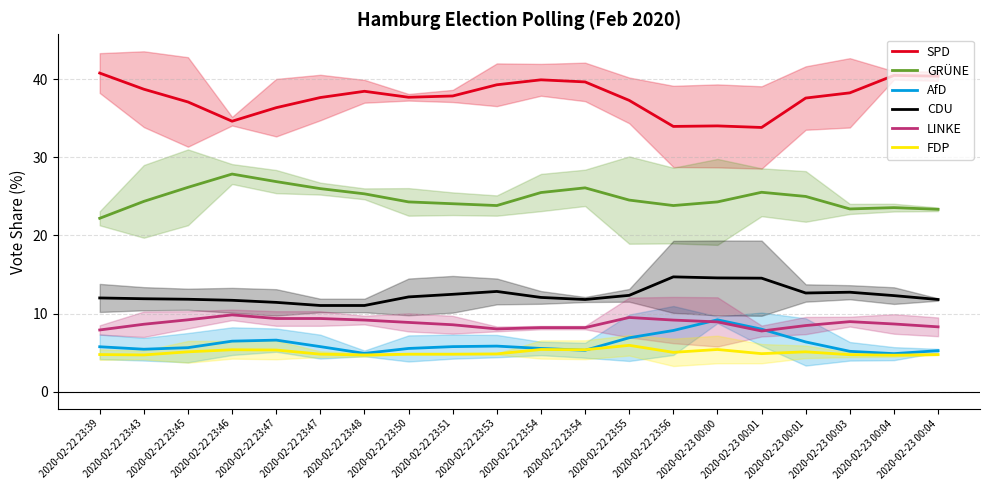

Is the value of CDU at 2020-02-23 00:04 greater than the value of AfD at 2020-02-22 23:56?

Yes